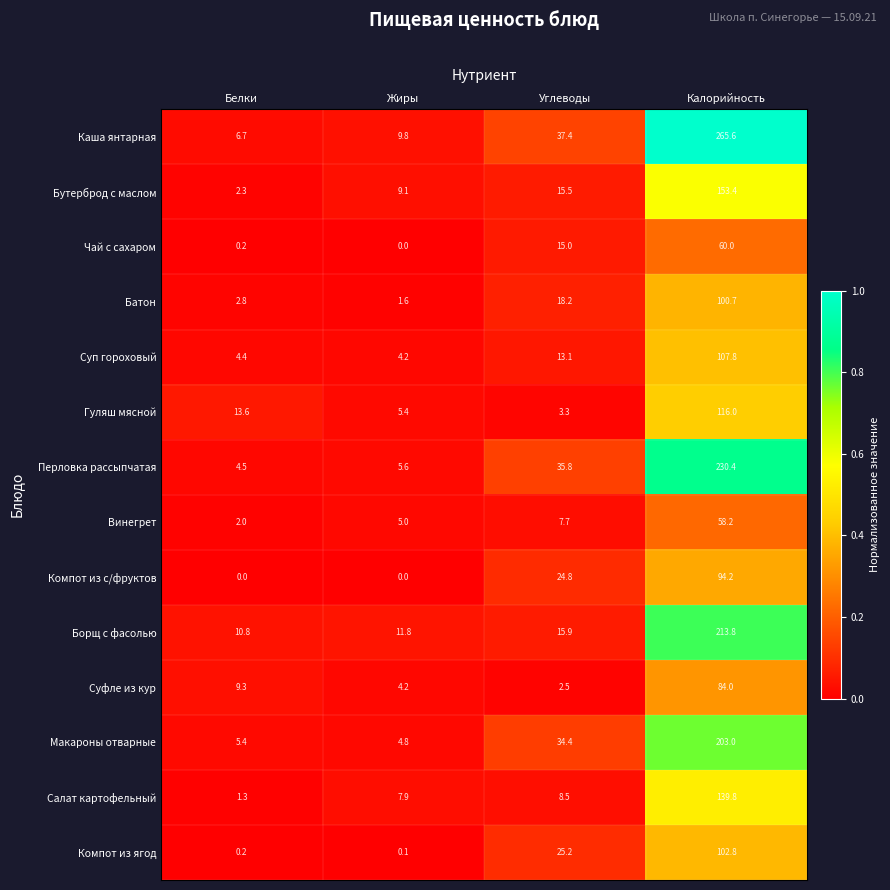

Rank the series by their maximum value, from highest to lowest.

Каша янтарная, Перловка рассыпчатая, Борщ с фасолью, Макароны отварные, Бутерброд с маслом, Салат картофельный, Гуляш мясной, Суп гороховый, Компот из ягод, Батон, Компот из с/фруктов, Суфле из кур, Чай с сахаром, Винегрет